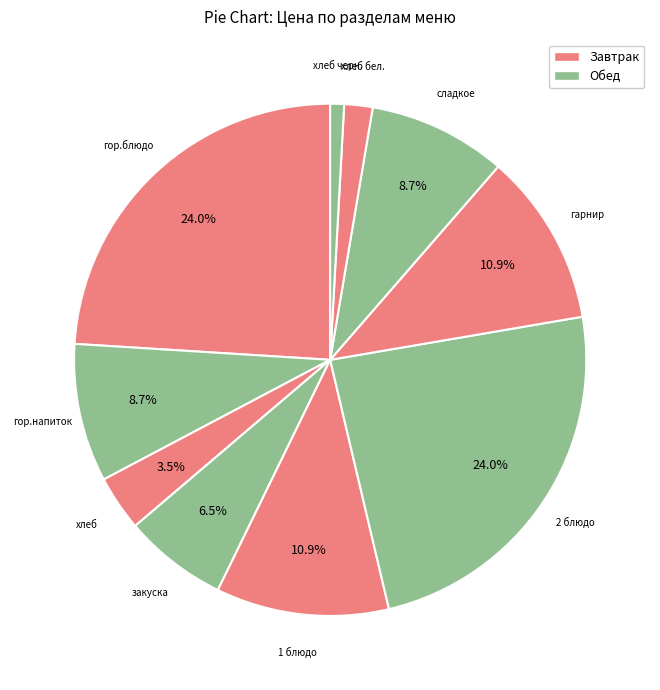

What percentage is the сладкое slice, to the nearest percent?

9%